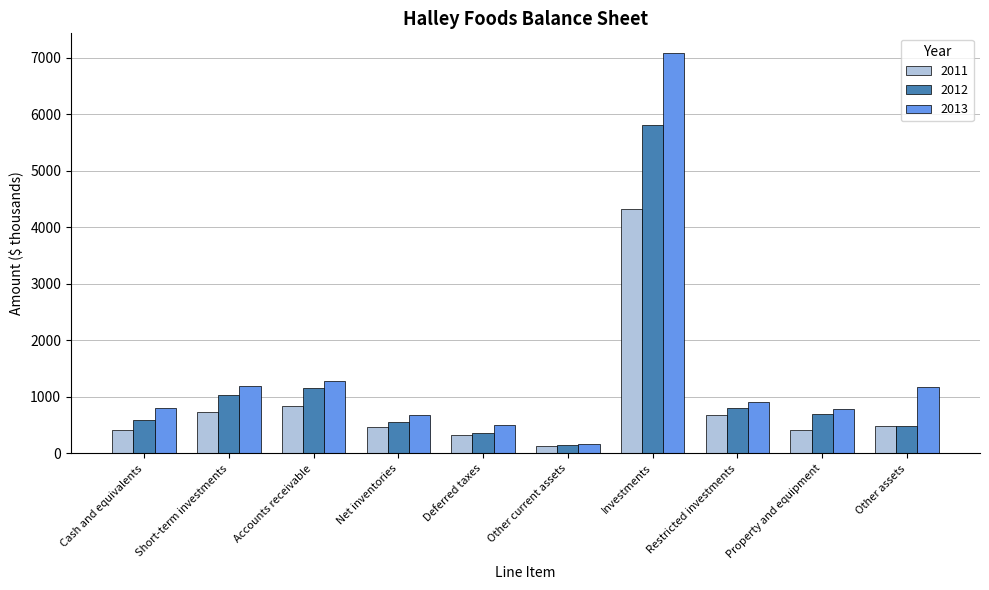

Is the value of 2013 at Property and equipment greater than the value of 2011 at Cash and equivalents?

Yes